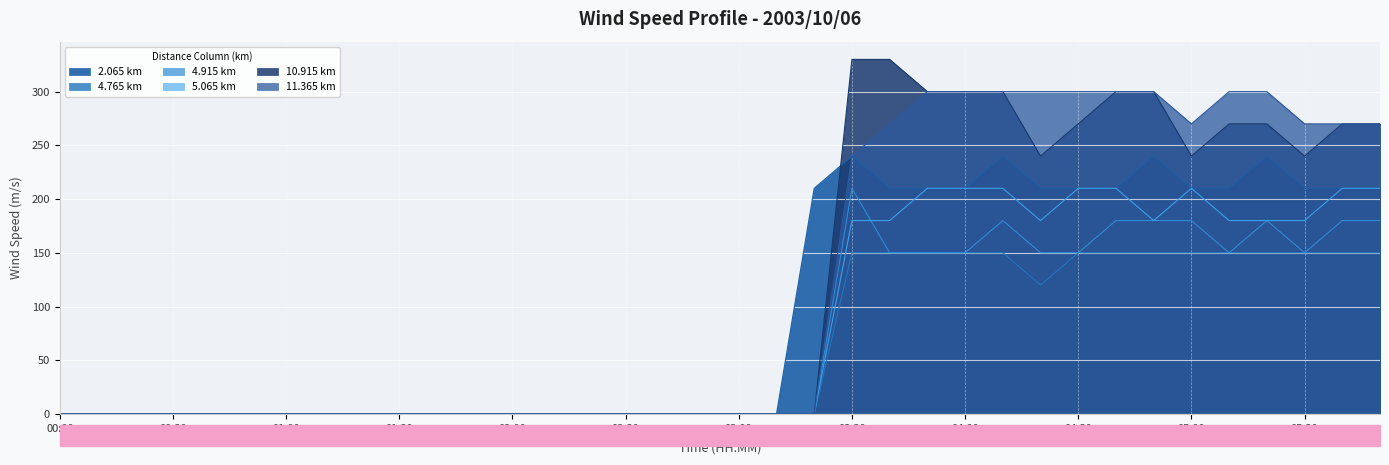

The 4.765 series shows 150 at 04:00. True or false?

True